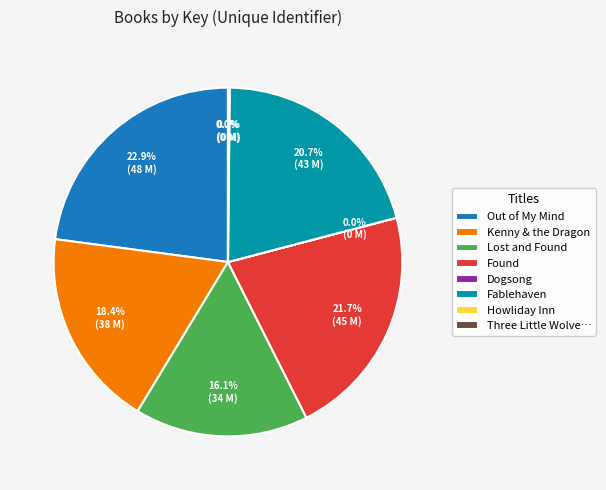

Is there any slice that represents more than half of the pie?

No